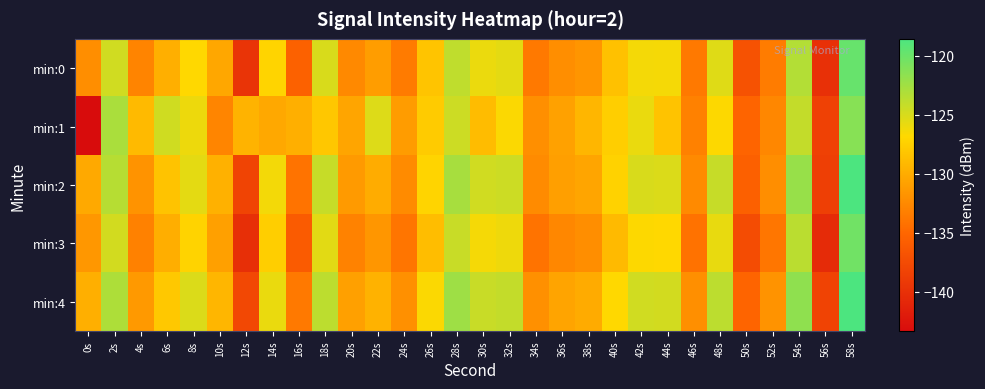

Rank the series by their average value, from lowest to highest.

min:3, min:0, min:1, min:2, min:4